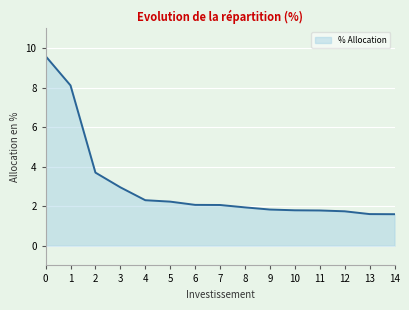

Count the number of values greater than 2.

8